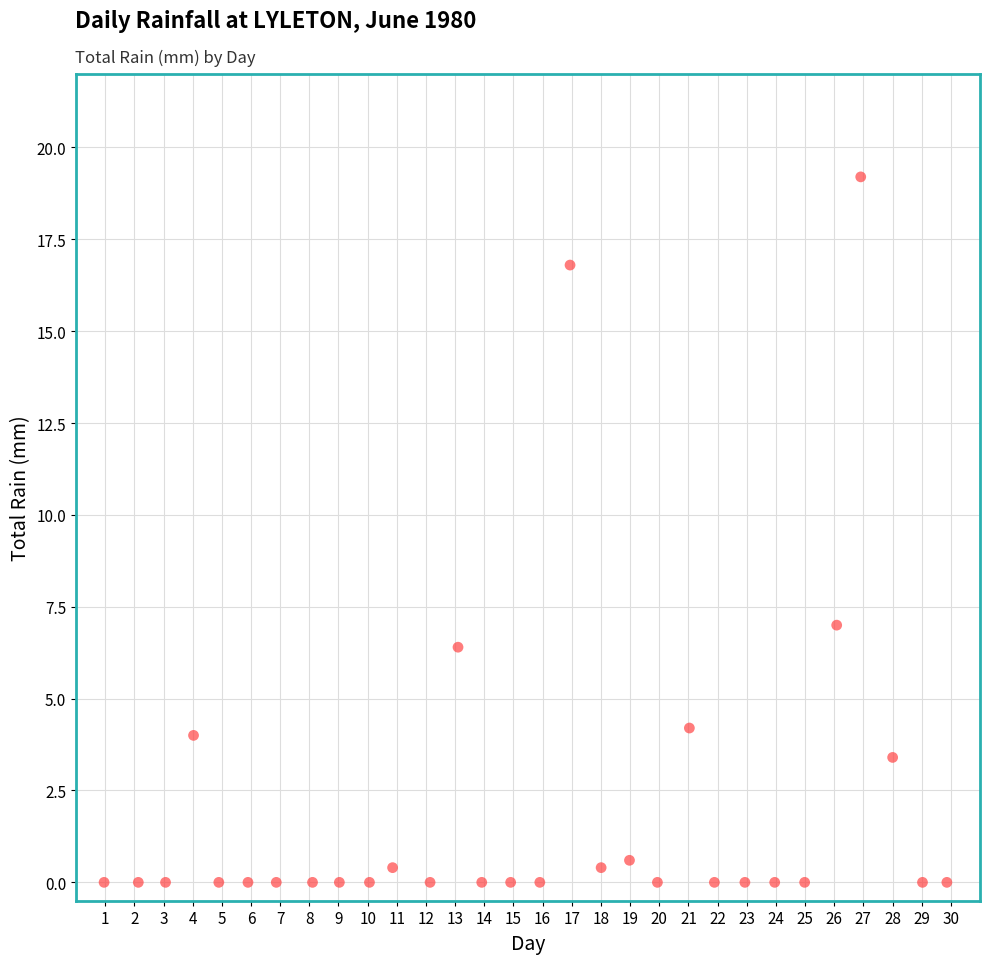

What is the range of Y values (max minus min)?

19.2